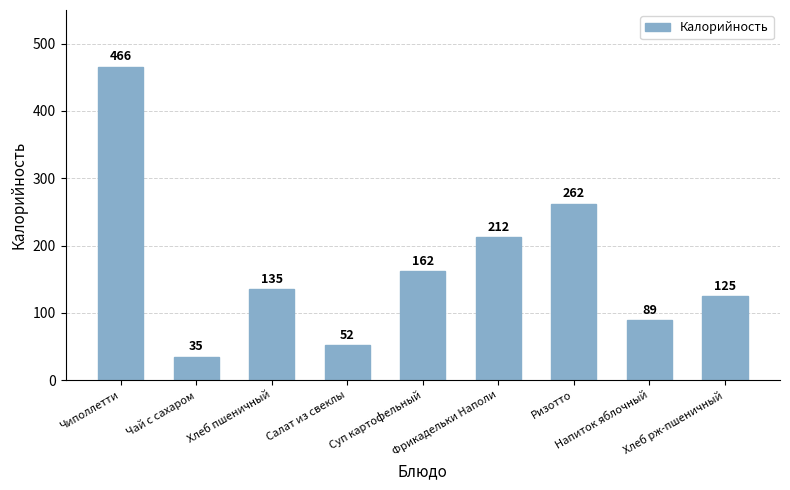

What is the label of the 1st bar from the right?

Хлеб рж-пшеничный